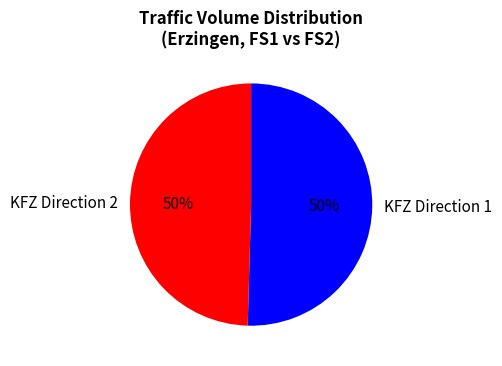

What percentage is the KFZ Direction 2 slice, to the nearest percent?

50%